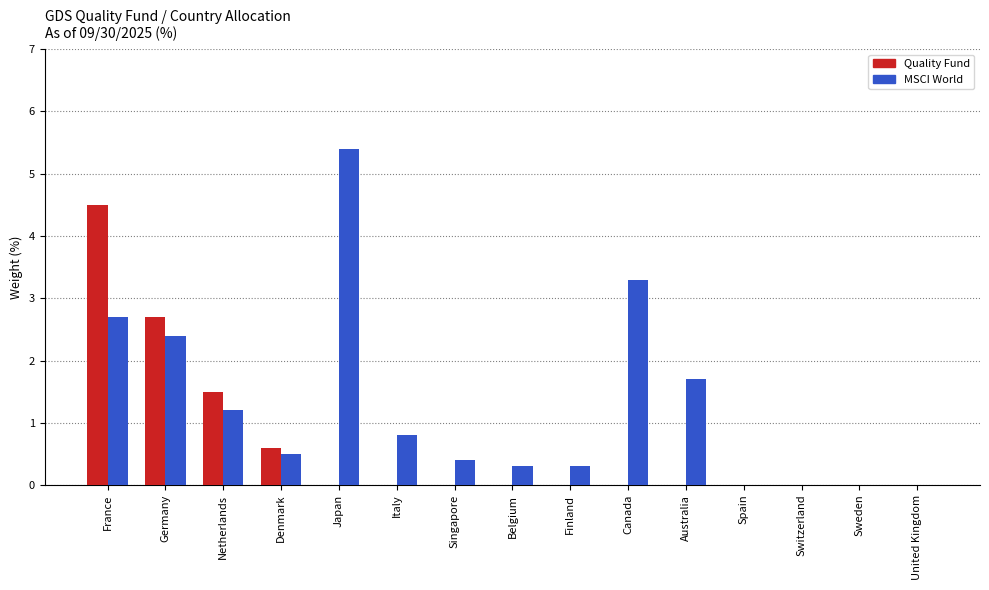

Which series has the largest total across all categories?

MSCI World